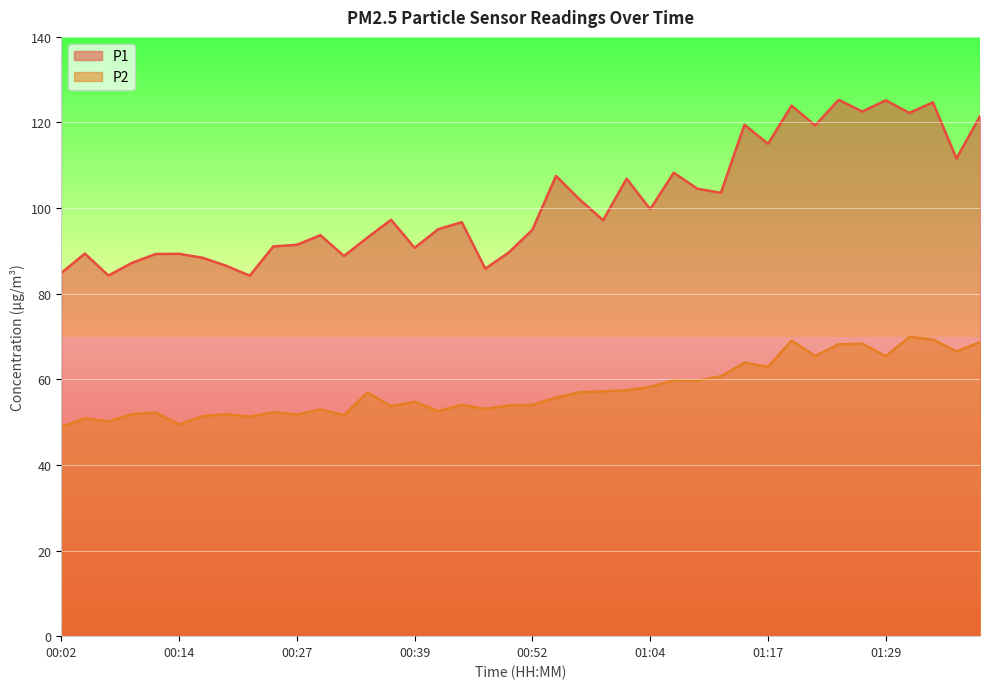

At which category does P2 reach its first local peak?

00:04